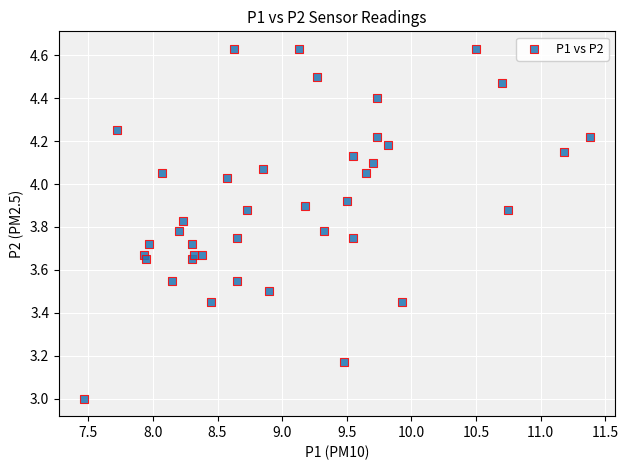

What is the range of Y values (max minus min)?

1.6